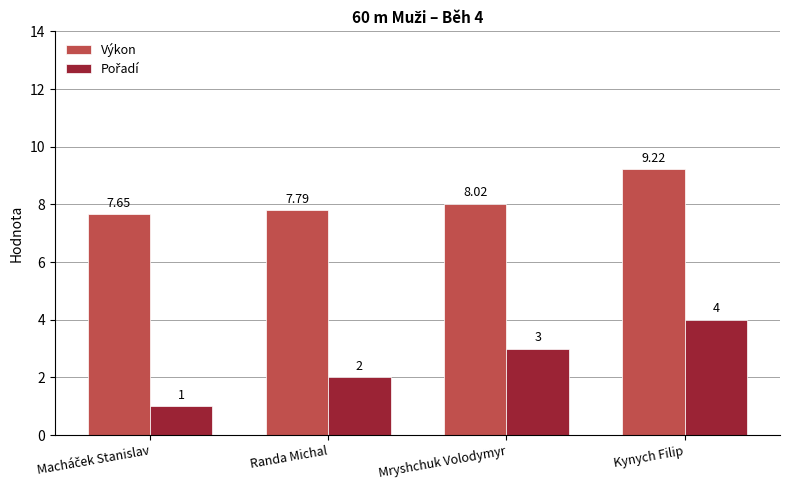

What is the sum of the Výkon values at Randa Michal and Kynych Filip?

17.0